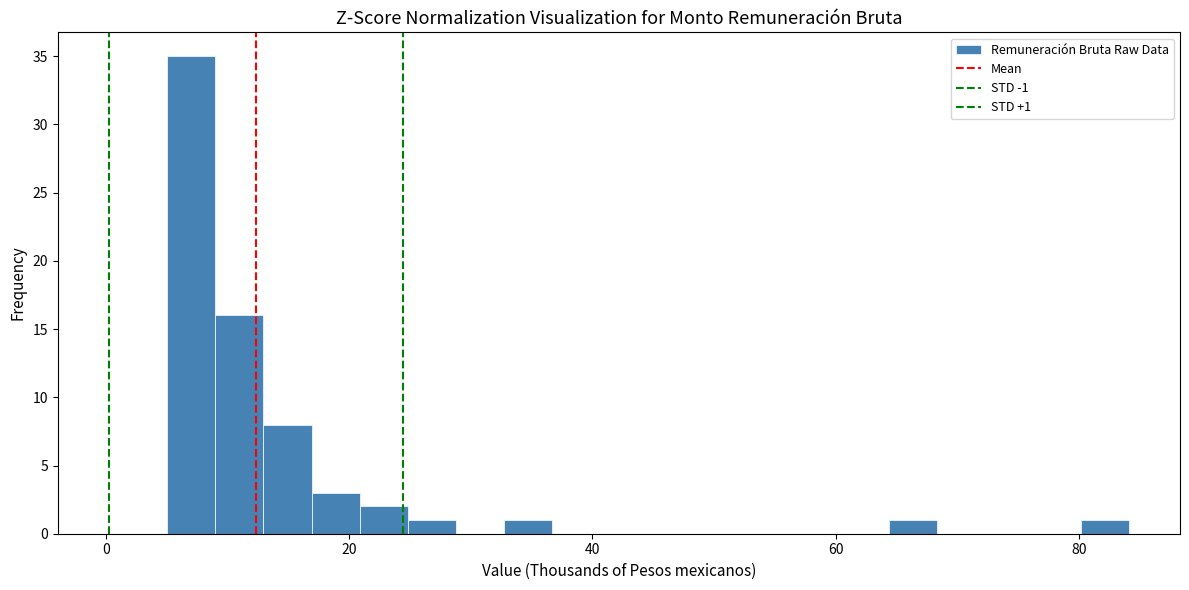

Read against the x-axis, roughly where is the centre of the tallest bar?

8